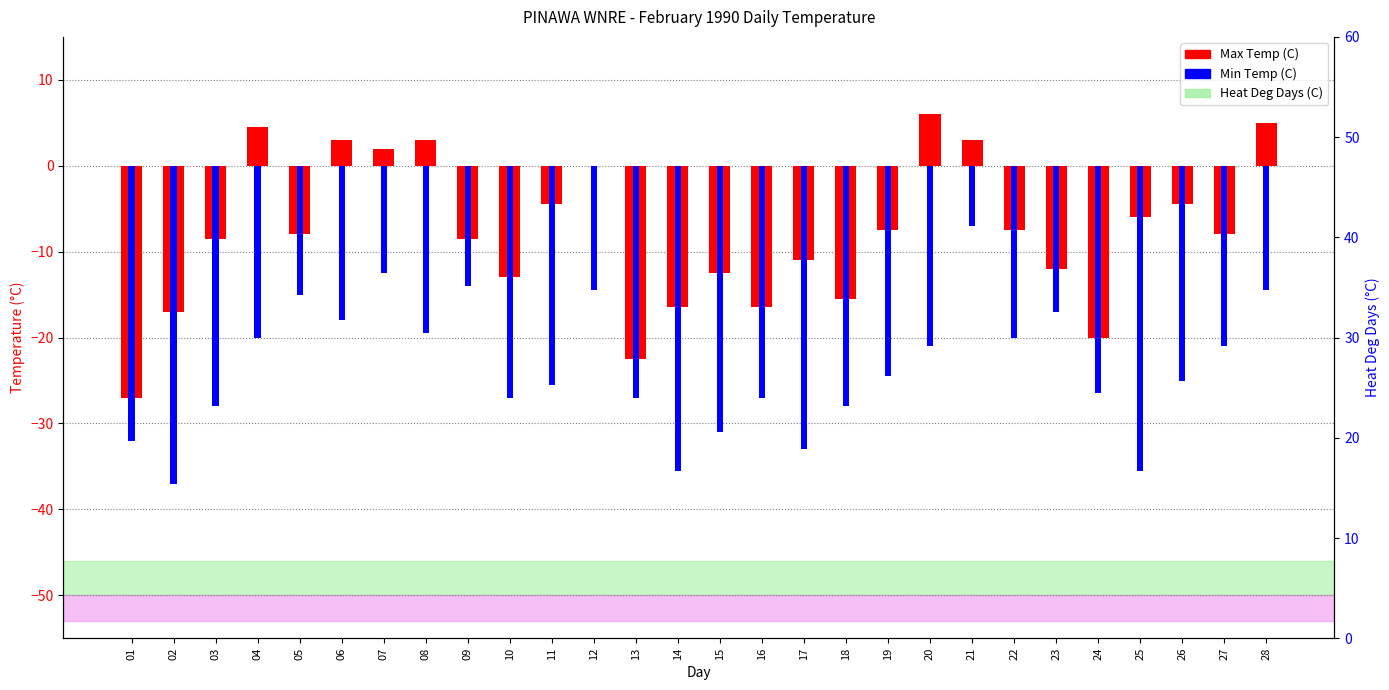

Reading right to left, transcribe all the data shown in this chart.

Max Temp (C): 28=5.0	27=-8.0	26=-4.5	25=-6.0	24=-20.0	23=-12.0	22=-7.5	21=3.0	20=6.0	19=-7.5	18=-15.5	17=-11.0	16=-16.5	15=-12.5	14=-16.5	13=-22.5	12=0.0	11=-4.5	10=-13.0	09=-8.5	08=3.0	07=2.0	06=3.0	05=-8.0	04=4.5	03=-8.5	02=-17.0	01=-27.0
Min Temp (C): 28=-14.5	27=-21.0	26=-25.0	25=-35.5	24=-26.5	23=-17.0	22=-20.0	21=-7.0	20=-21.0	19=-24.5	18=-28.0	17=-33.0	16=-27.0	15=-31.0	14=-35.5	13=-27.0	12=-14.5	11=-25.5	10=-27.0	09=-14.0	08=-19.5	07=-12.5	06=-18.0	05=-15.0	04=-20.0	03=-28.0	02=-37.0	01=-32.0
Heat Deg Days (C): 28=22.8	27=32.5	26=32.8	25=38.8	24=41.3	23=32.5	22=31.8	21=20.0	20=25.5	19=34.0	18=39.8	17=40.0	16=39.8	15=39.8	14=44.0	13=42.8	12=25.3	11=33.0	10=38.0	09=29.3	08=26.3	07=23.3	06=25.5	05=29.5	04=25.8	03=36.3	02=45.0	01=47.5